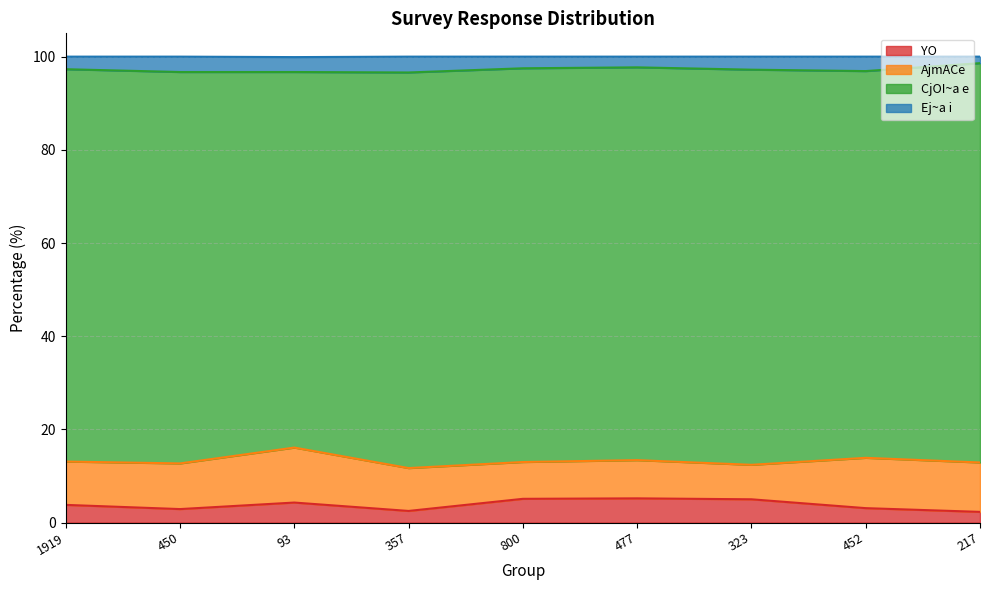

Does the chart display data point markers on the line(s)?

No